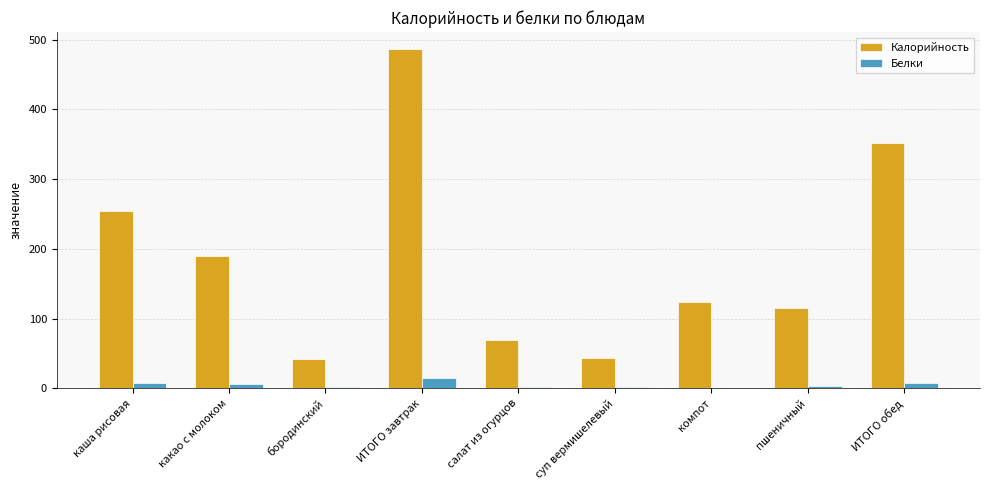

At which category is the sum across all series the highest?

ИТОГО завтрак